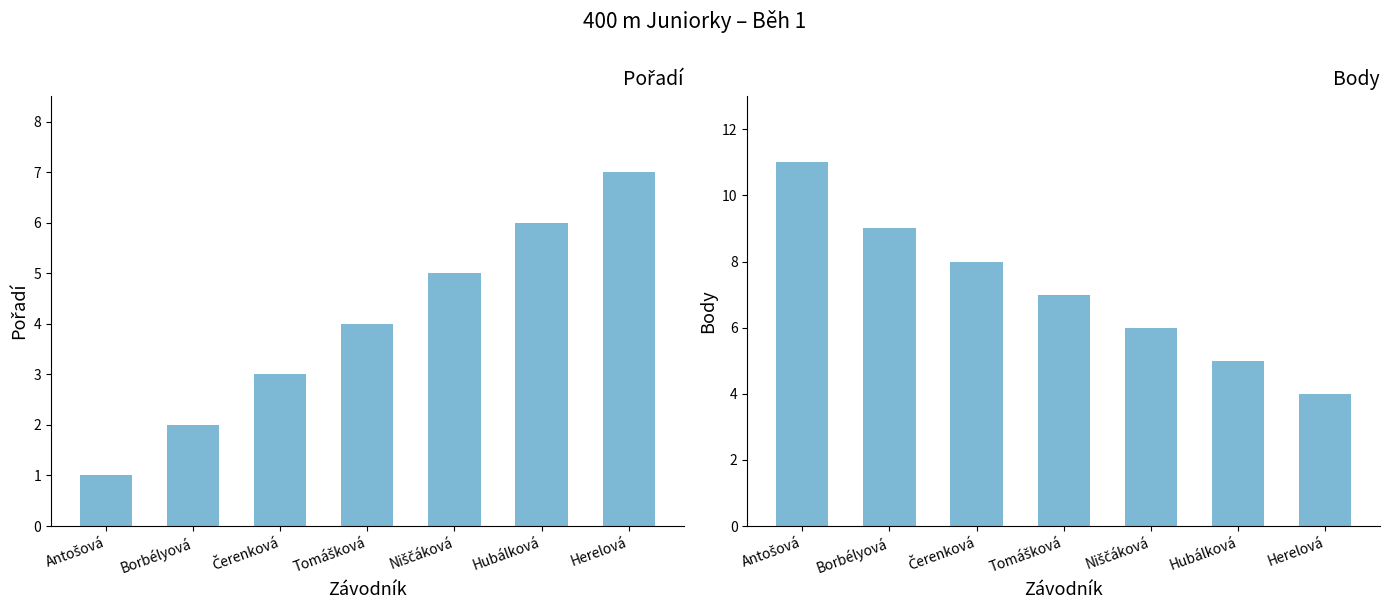

What is the value of the Body bar at the 7th from the left?

4